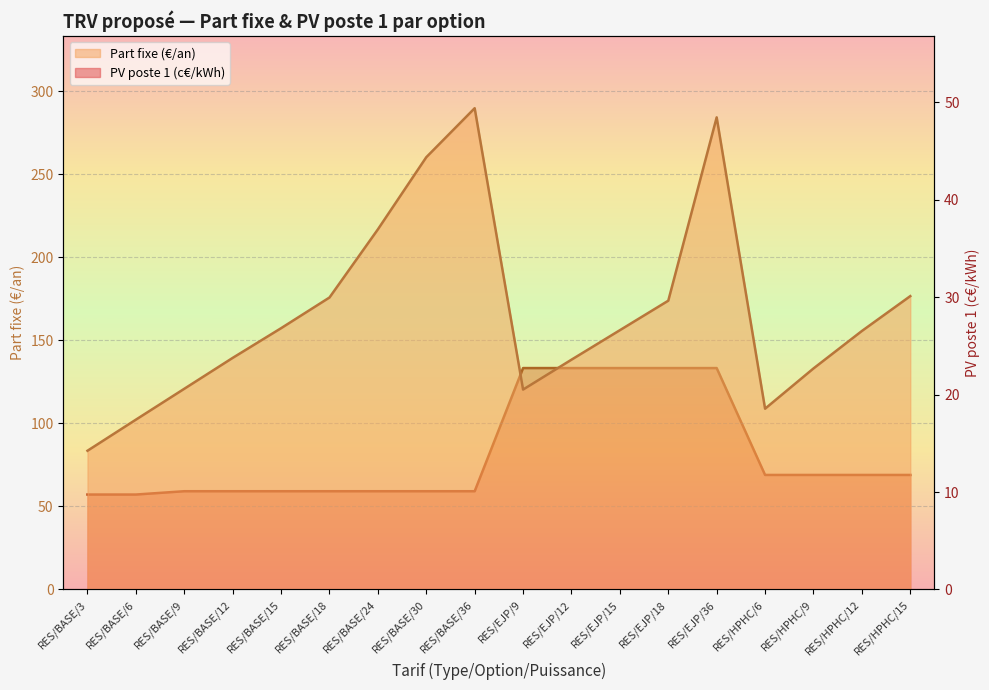

Reading left to right, list all the values displayed in this chart.

PV poste 1 (c€/kWh): RES/BASE/3=9.7	RES/BASE/6=9.7	RES/BASE/9=10.1	RES/BASE/12=10.1	RES/BASE/15=10.1	RES/BASE/18=10.1	RES/BASE/24=10.1	RES/BASE/30=10.1	RES/BASE/36=10.1	RES/EJP/9=22.7	RES/EJP/12=22.7	RES/EJP/15=22.7	RES/EJP/18=22.7	RES/EJP/36=22.7	RES/HPHC/6=11.8	RES/HPHC/9=11.8	RES/HPHC/12=11.8	RES/HPHC/15=11.8
Part fixe (€/an): RES/BASE/3=83.5	RES/BASE/6=102.2	RES/BASE/9=120.8	RES/BASE/12=139.4	RES/BASE/15=157.3	RES/BASE/18=175.8	RES/BASE/24=216.8	RES/BASE/30=260.3	RES/BASE/36=289.8	RES/EJP/9=120.4	RES/EJP/12=138.4	RES/EJP/15=156.1	RES/EJP/18=173.9	RES/EJP/36=284.3	RES/HPHC/6=108.8	RES/HPHC/9=133.1	RES/HPHC/12=155.6	RES/HPHC/15=176.6